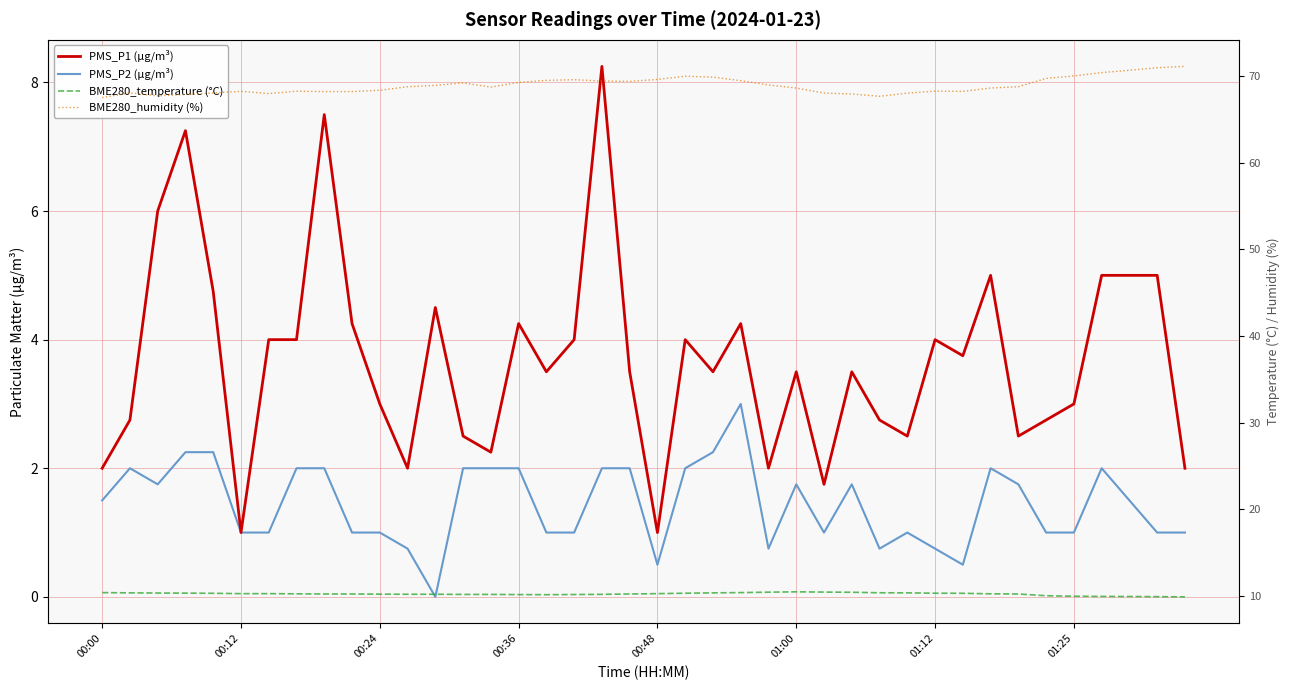

How many values in the BME280_temperature (°C) series are below 10?

5